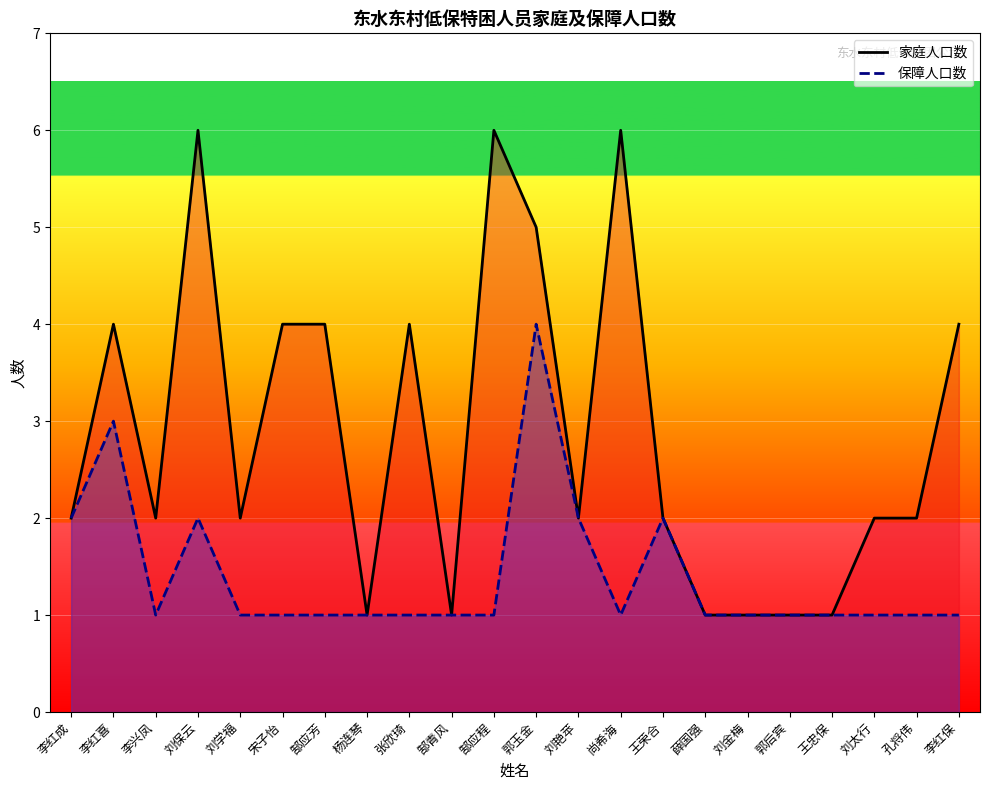

At which label does 保障人口数 reach its peak?

郭玉金